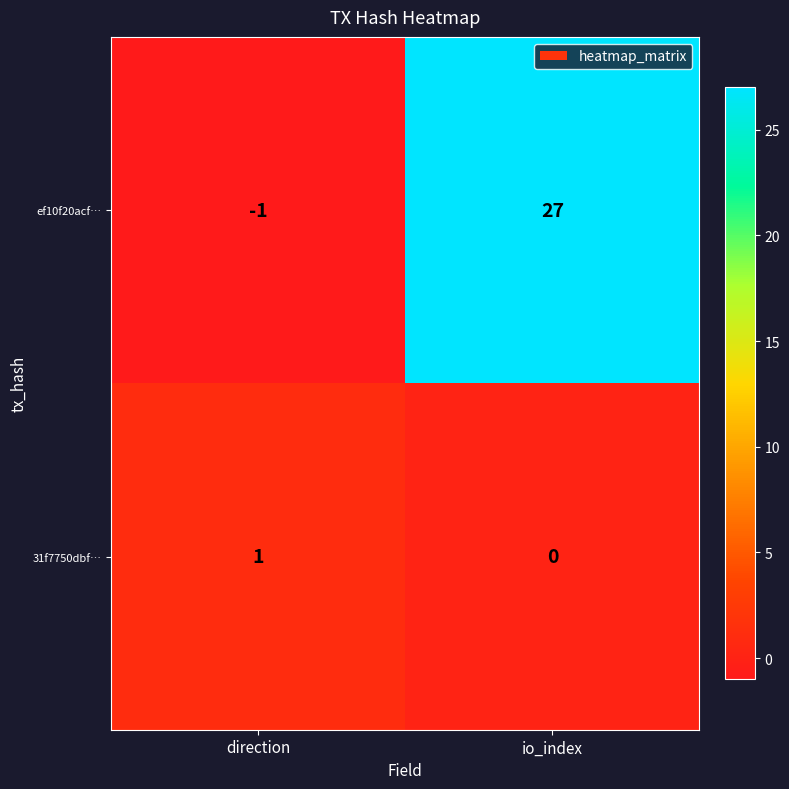

Which series has the widest spread of values?

ef10f20acf…